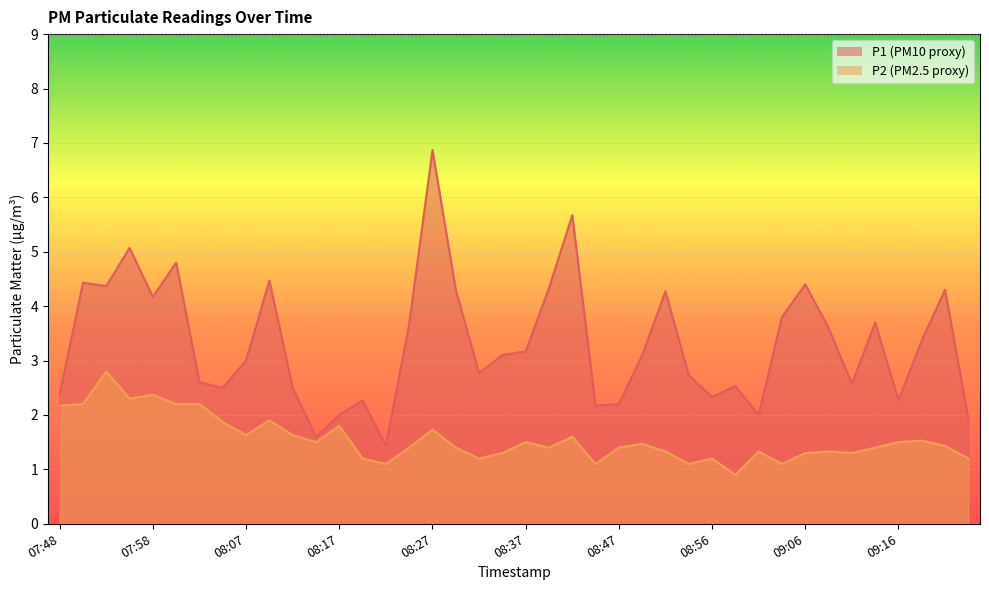

Is it true that P2 equals 1.4 at 08:25?

True